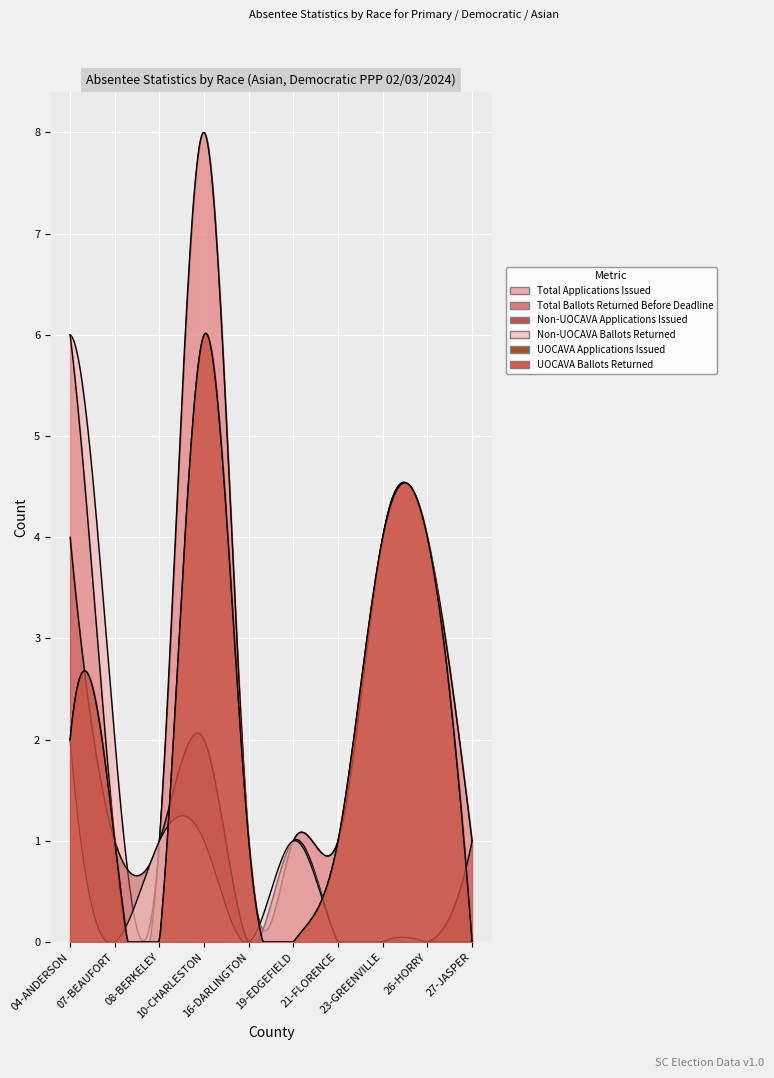

How many series are shown in this chart?

6